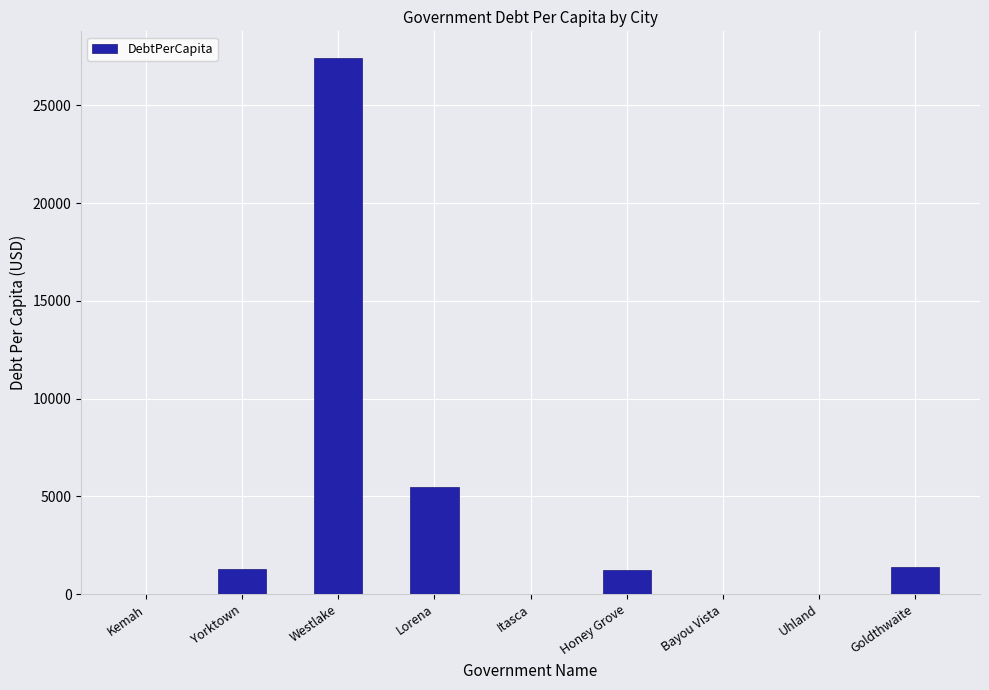

Are the bars horizontal?

No